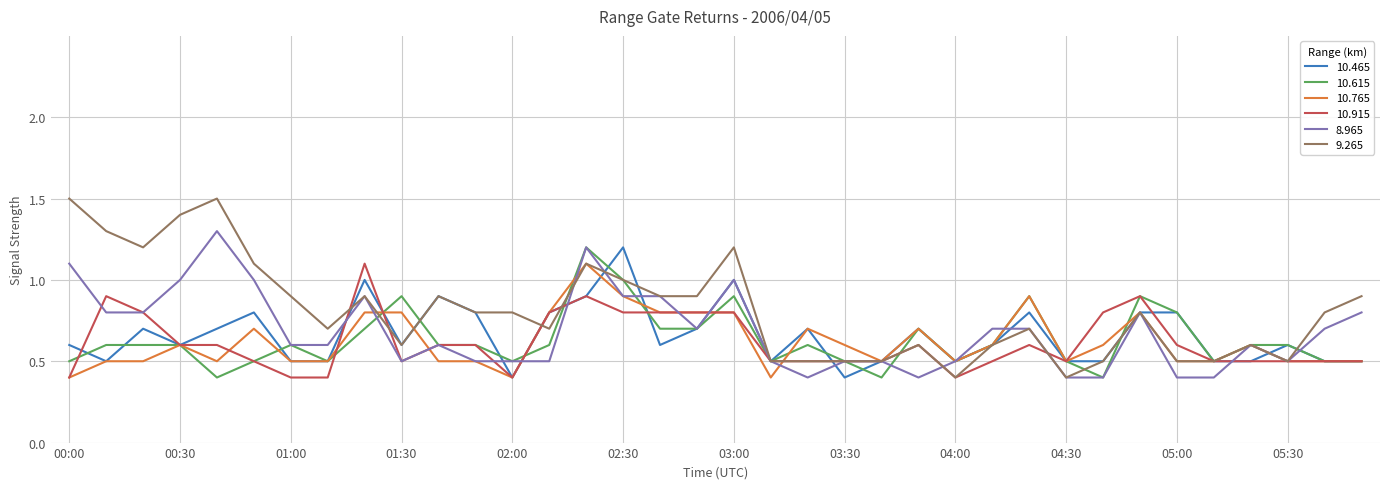

Does the chart have visible grid lines?

Yes